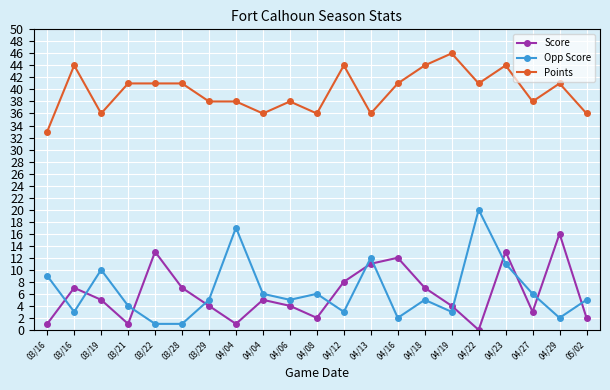

True or false: Points and Opp Score cross at least once.

False